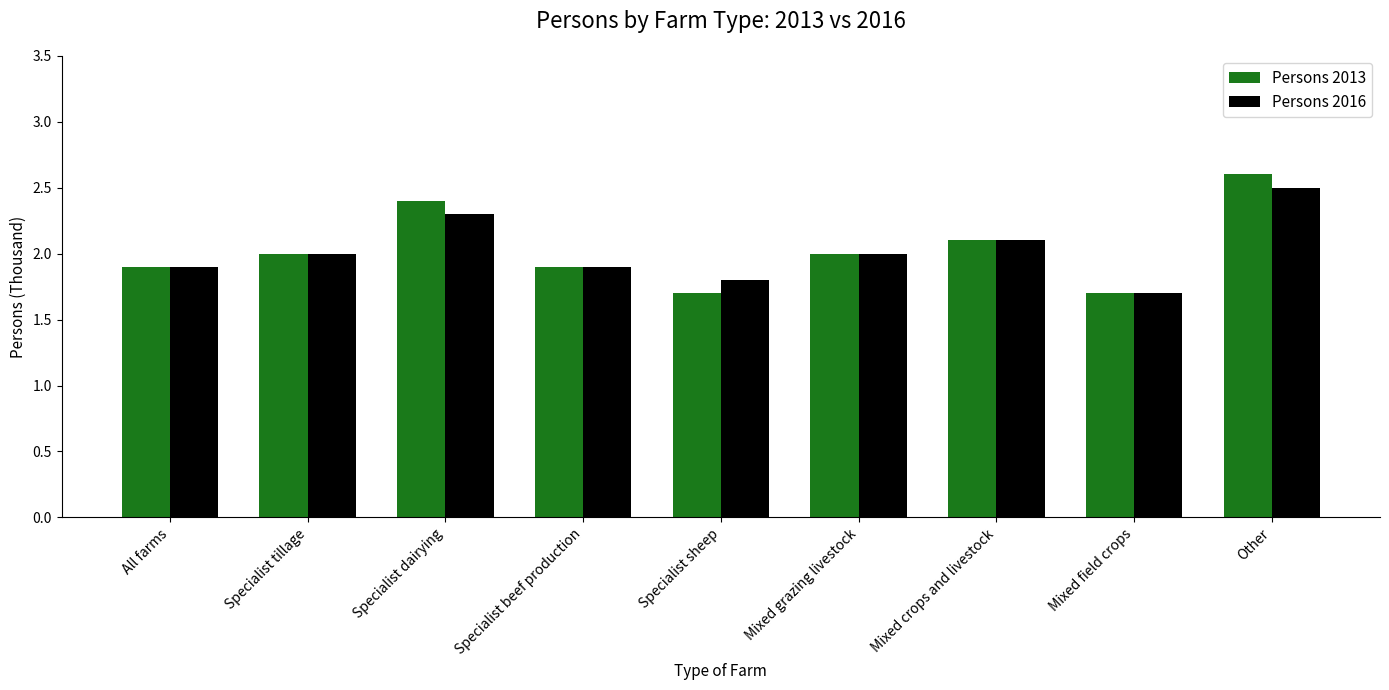

At which category does the chart reach its peak across all series?

Other